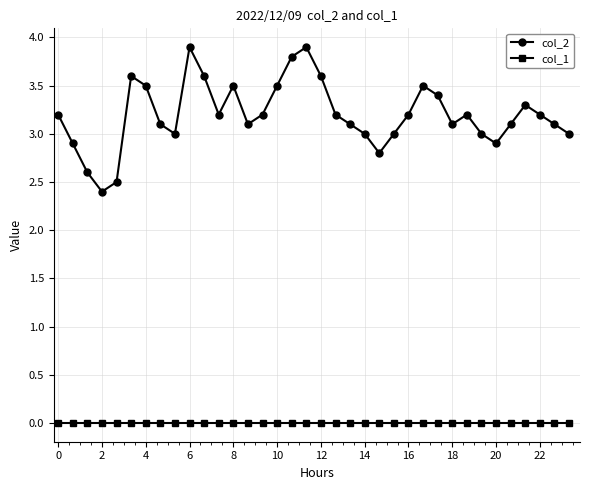

What is the greatest value displayed?

3.9